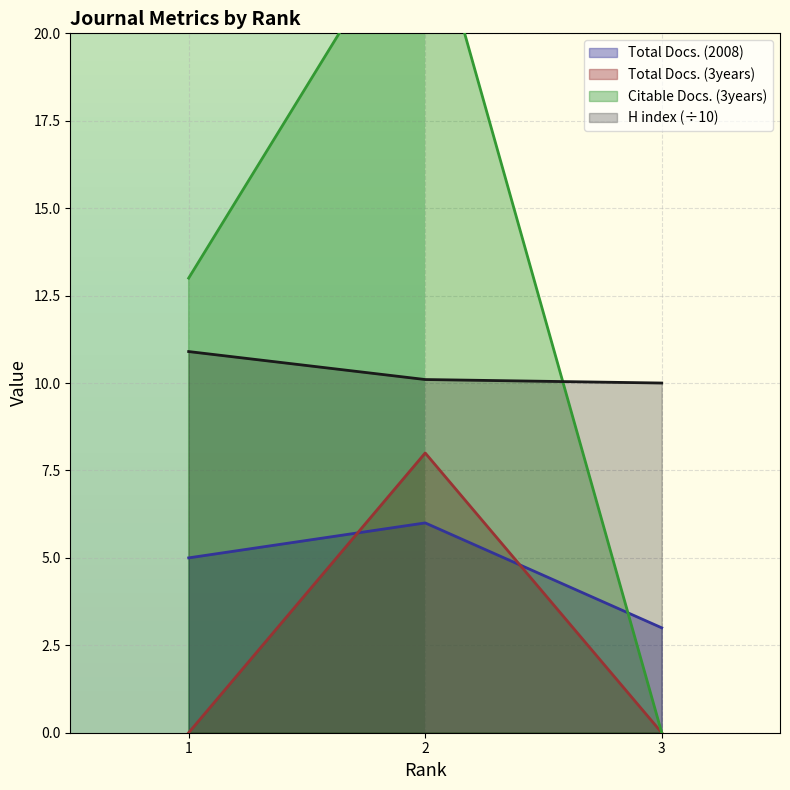

What are all the series names shown in the legend?

H index, Total Docs. (2008), Total Docs. (3years), Citable Docs. (3years)